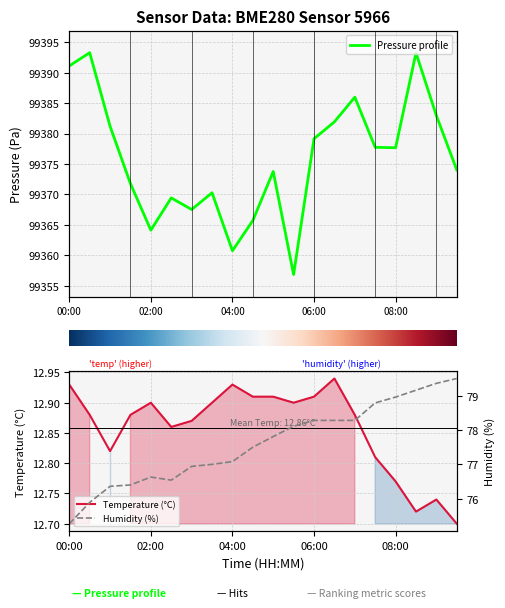

Is the value of humidity at 3 greater than the value of pressure at humidity?

No